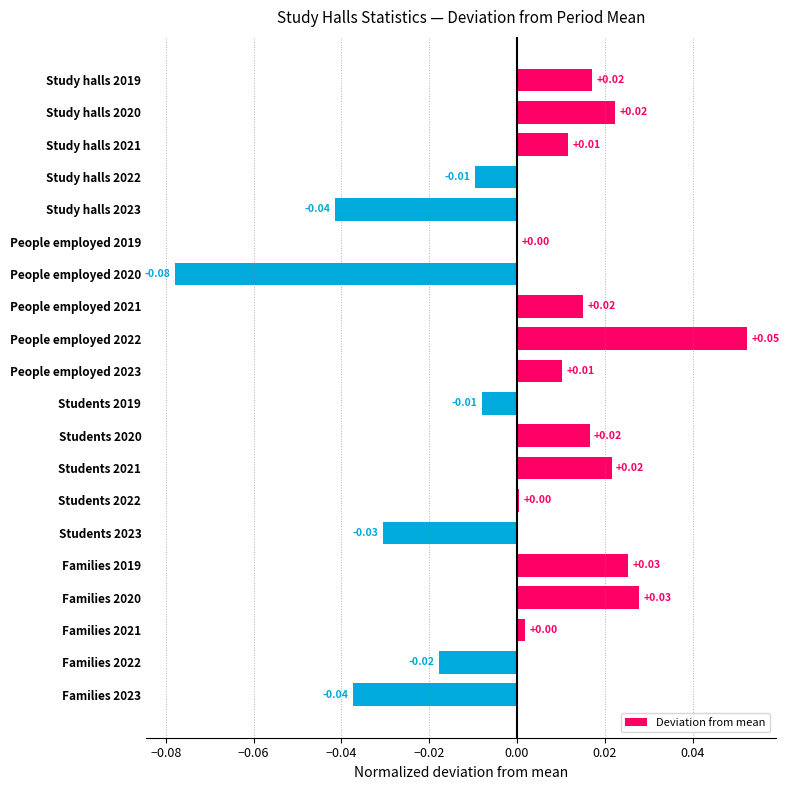

Between Students 2022 and People employed 2021, which is larger?

People employed 2021